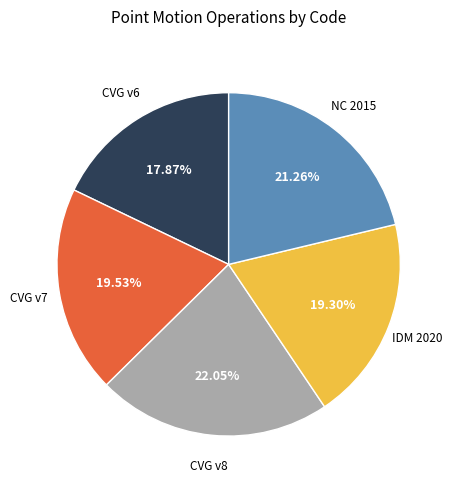

Is there a majority slice in this chart?

No